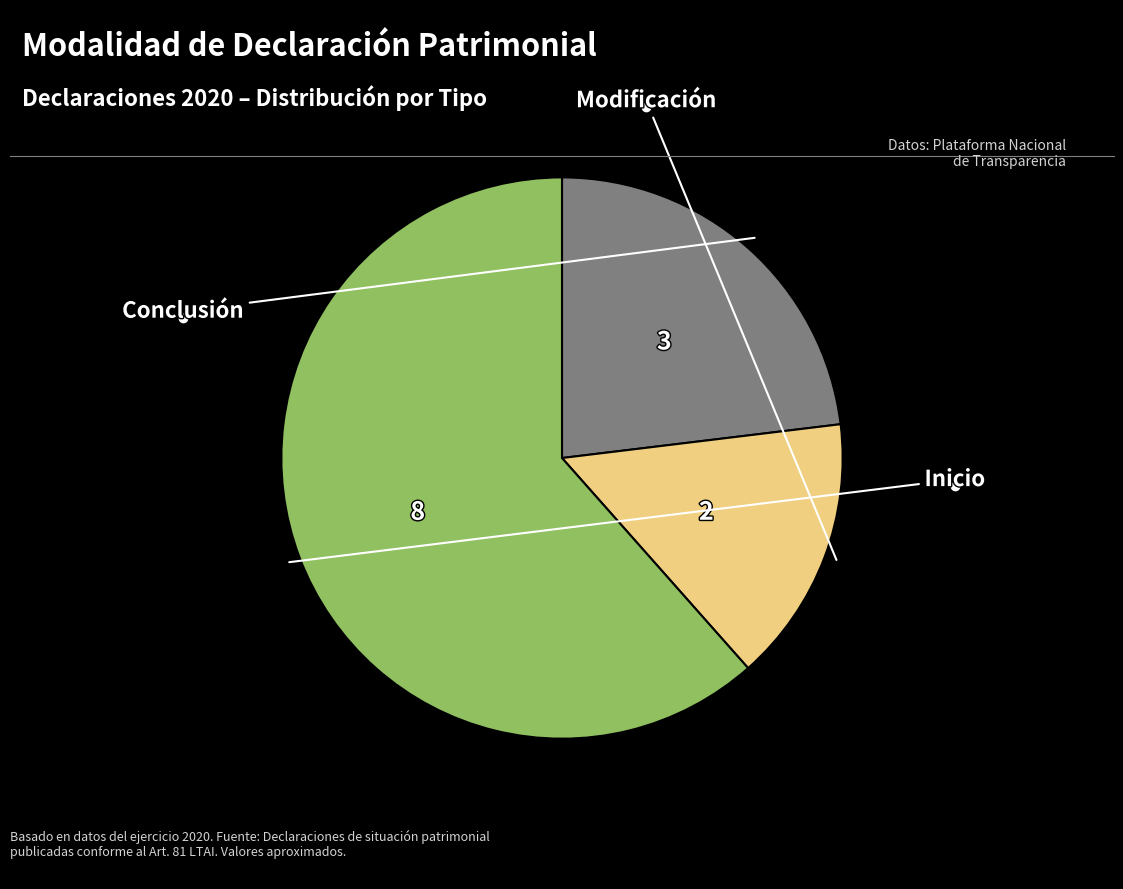

Does any single category account for the majority?

Yes